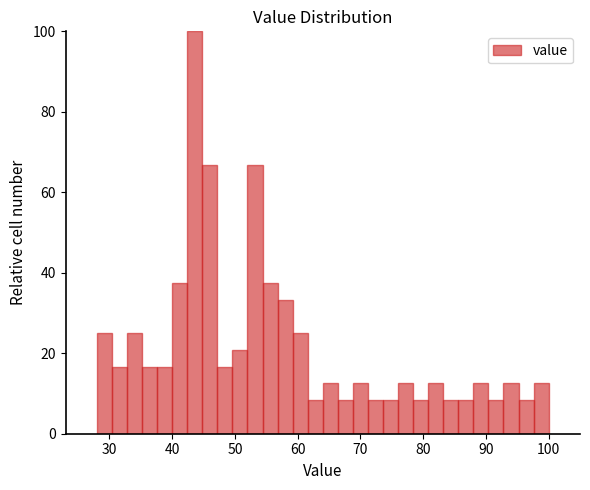

Read against the x-axis, roughly where is the centre of the tallest bar?

44